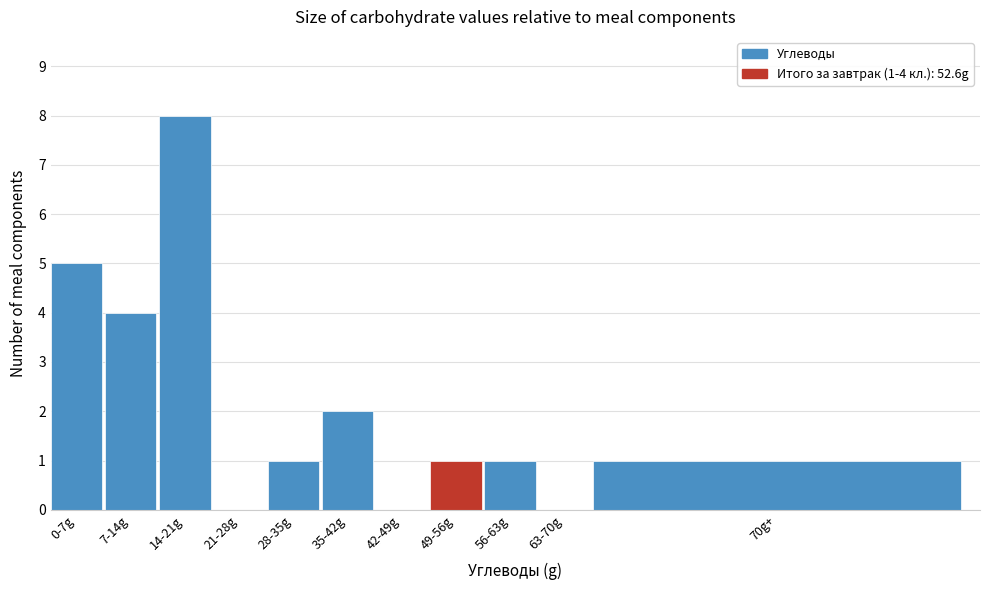

Reading left to right, extract all data points from this chart.

0-7g=5	7-14g=4	14-21g=8	21-28g=0	28-35g=1	35-42g=2	42-49g=0	49-56g=1	56-63g=1	63-70g=0	70g+=1